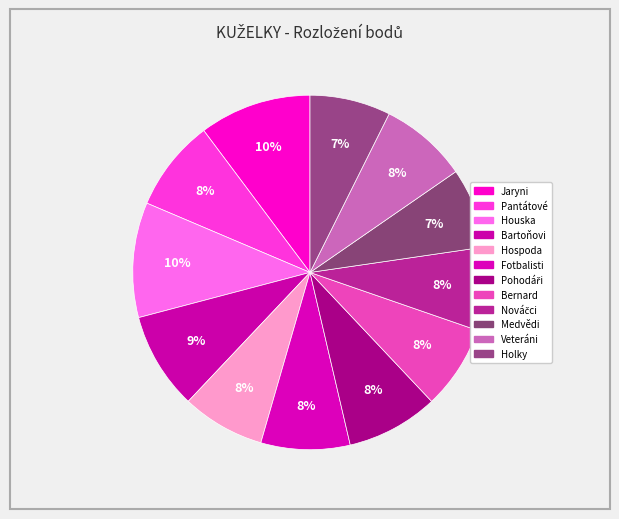

Rank the categories by value from highest to lowest.

Houska, Jaryni, Bartoňovi, Pohodáři, Pantátové, Fotbalisti, Veteráni, Bernard, Nováčci, Hospoda, Holky, Medvědi